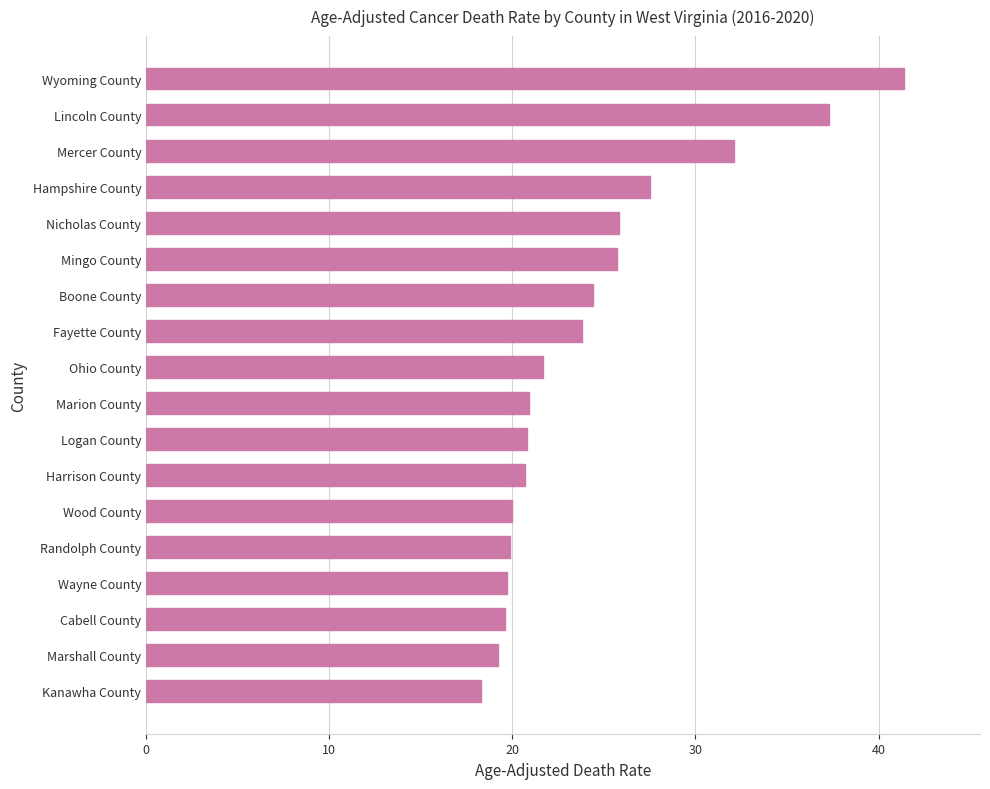

What is the greatest value displayed?

41.4